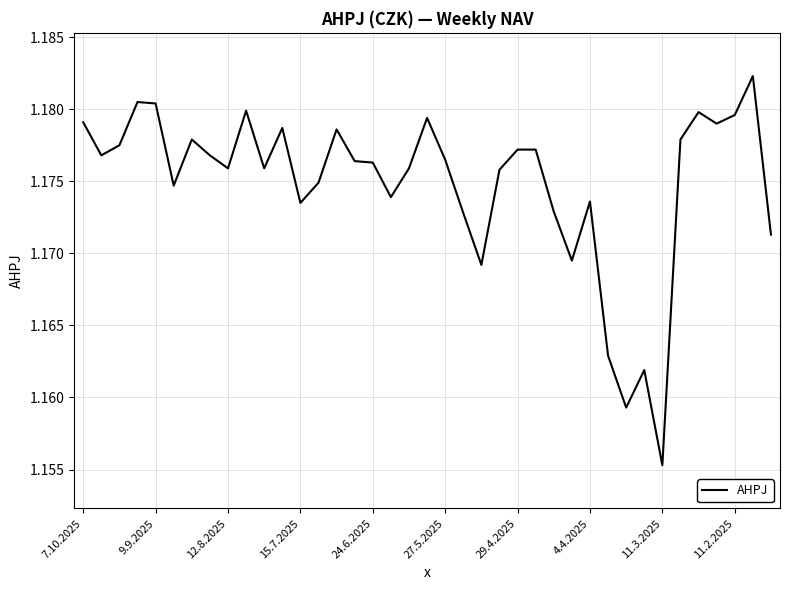

At which label is the value closest to 1?

11.3.2025